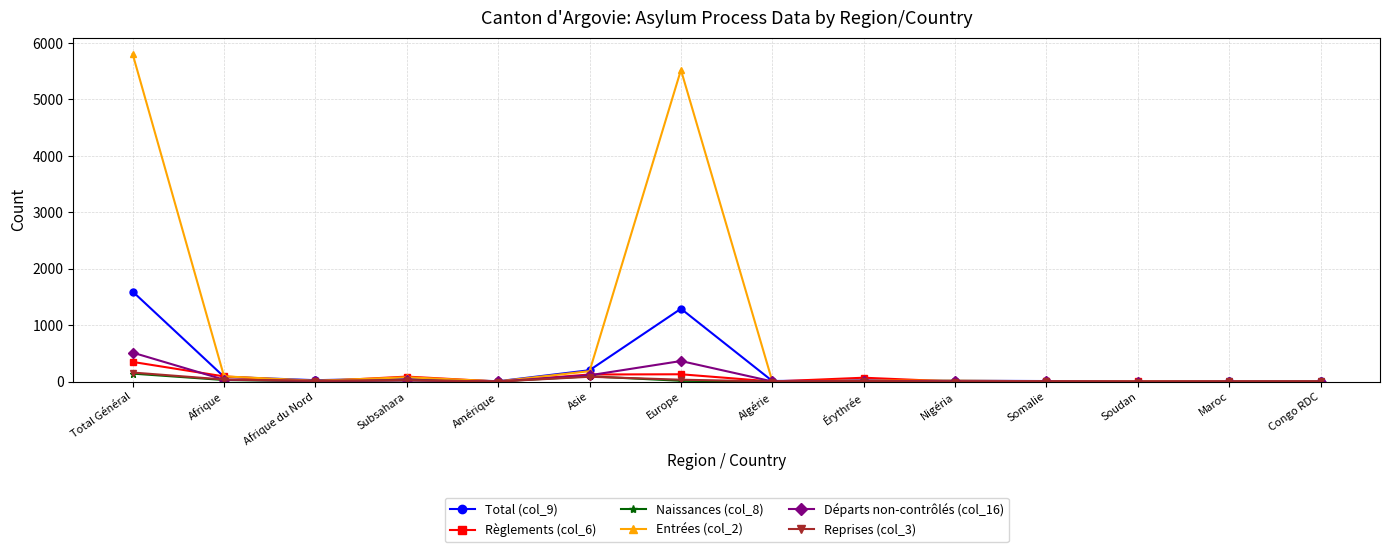

What is the greatest value displayed?

5805